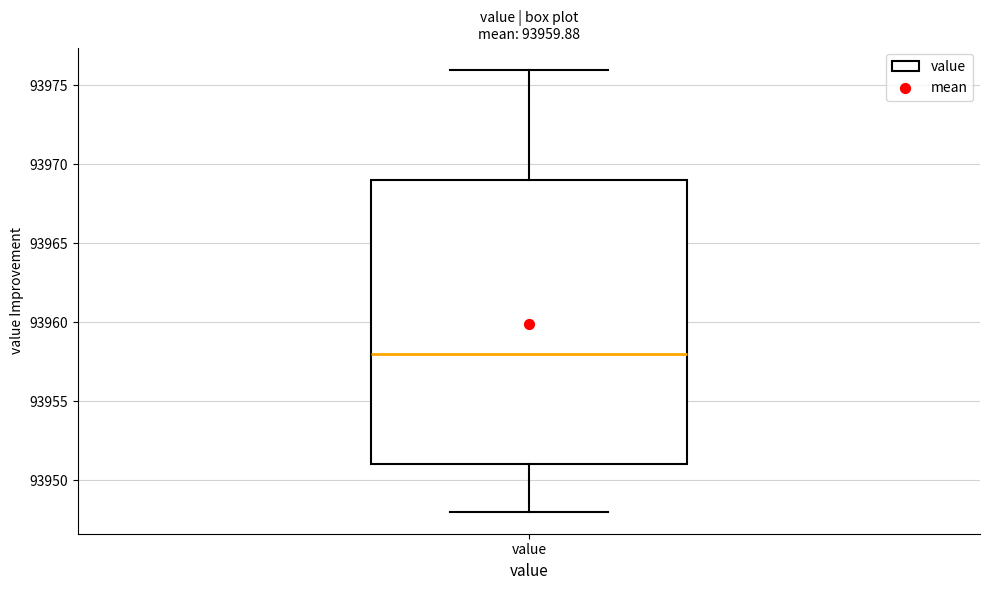

Transcribe this box plot: give where the median line is, the range the box spans, and where the two whiskers end, as read against the y-axis. The values are not printed on the chart, so give them approximately, as read against the axis.

median 93958, box 93951 to 93969, whiskers 93948 to 93976